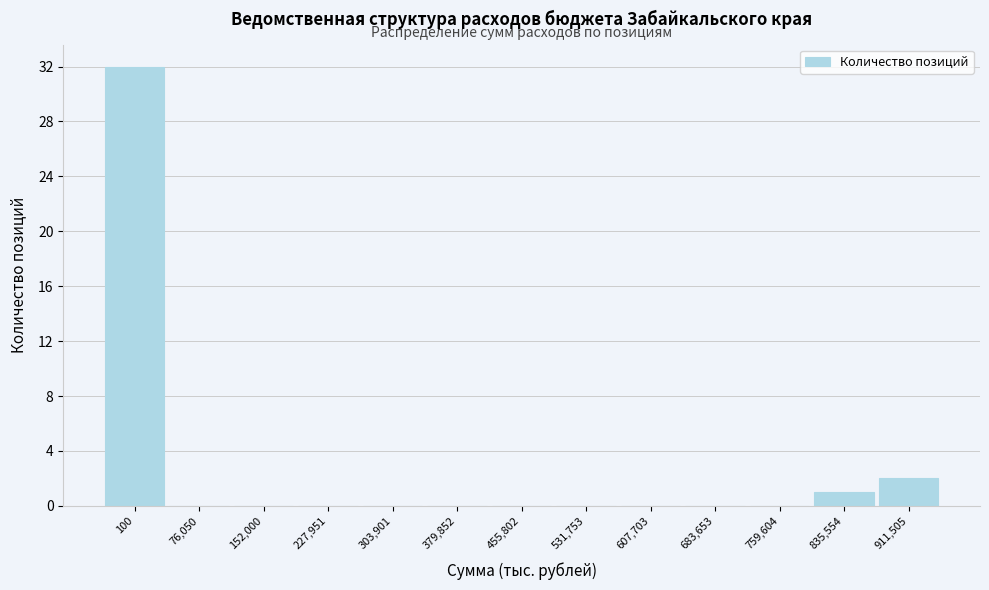

Reading left to right, what are all the values shown in this chart?

100=32	76,050=0	152,000=0	227,951=0	303,901=0	379,852=0	455,802=0	531,753=0	607,703=0	683,653=0	759,604=0	835,554=1	911,505=2